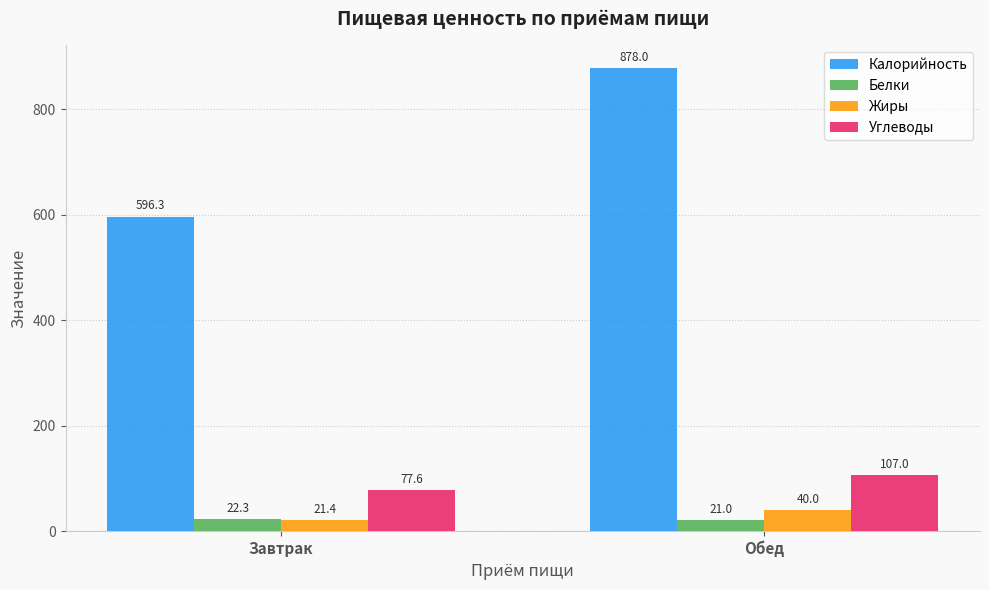

Between Завтрак and Обед, which series saw the biggest shift?

Калорийность